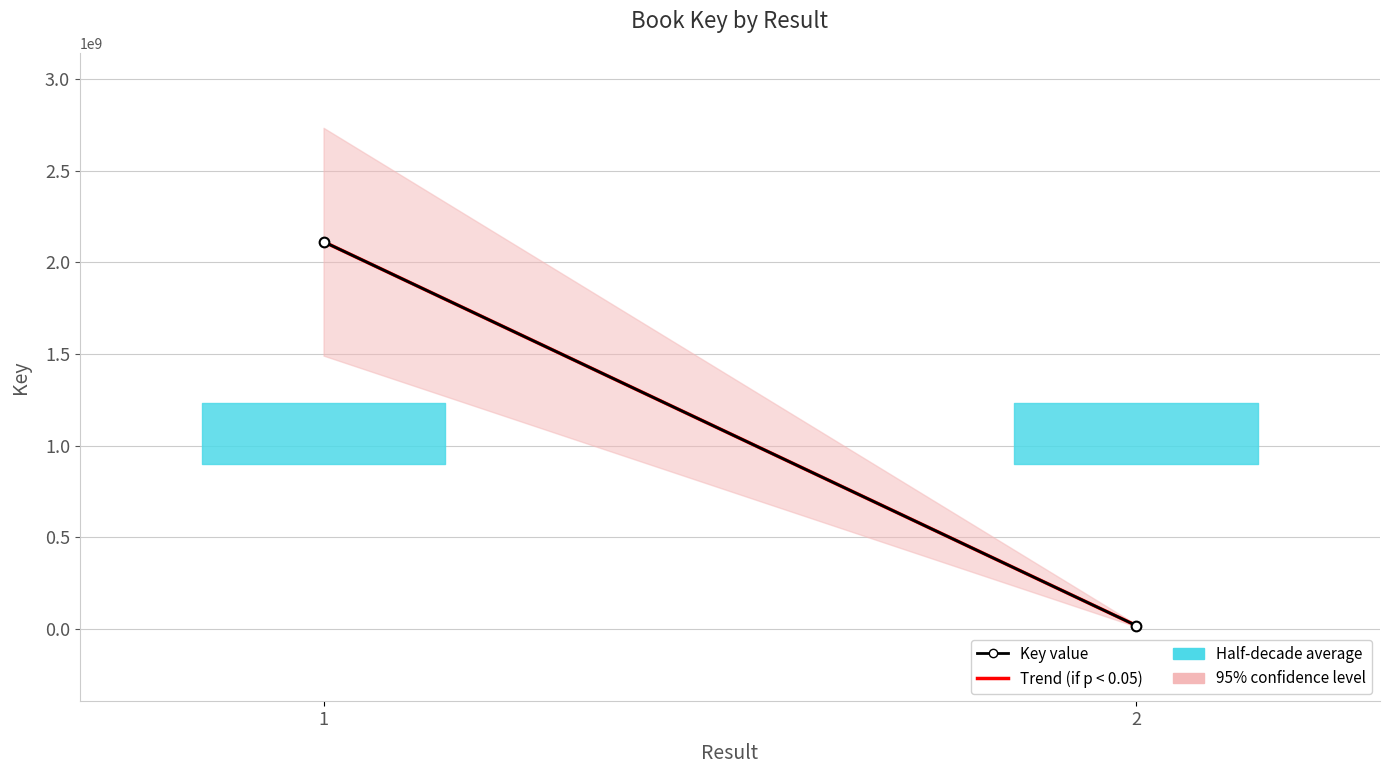

What is the sum of the Trend (if p < 0.05) values at 2 and 1?

2132836037.0